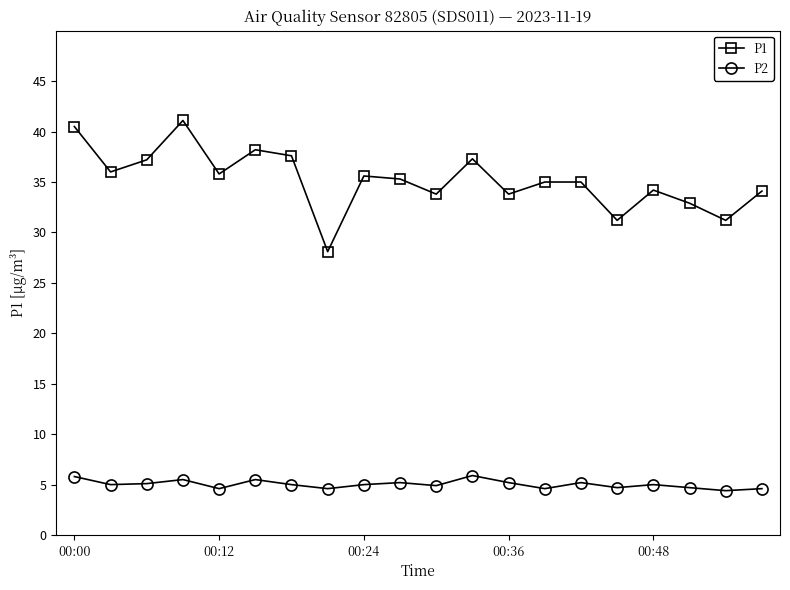

Which series has the widest spread of values?

P1